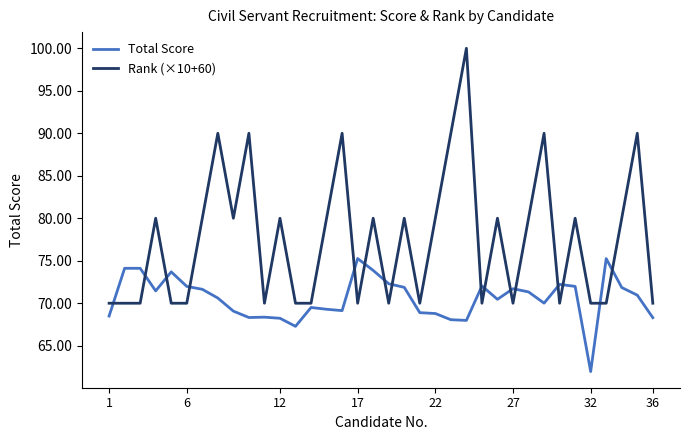

What is the lowest value of the Rank (×10+60) series?

70.0